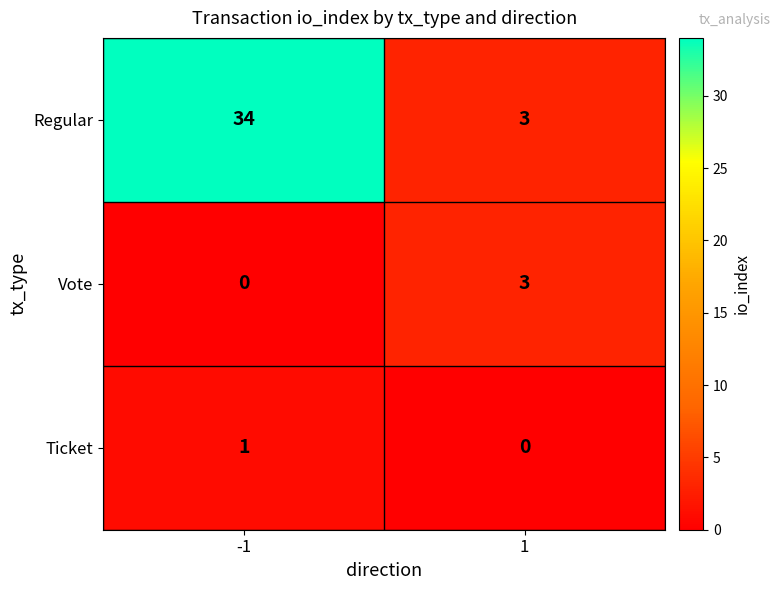

What is the maximum value for Regular?

34